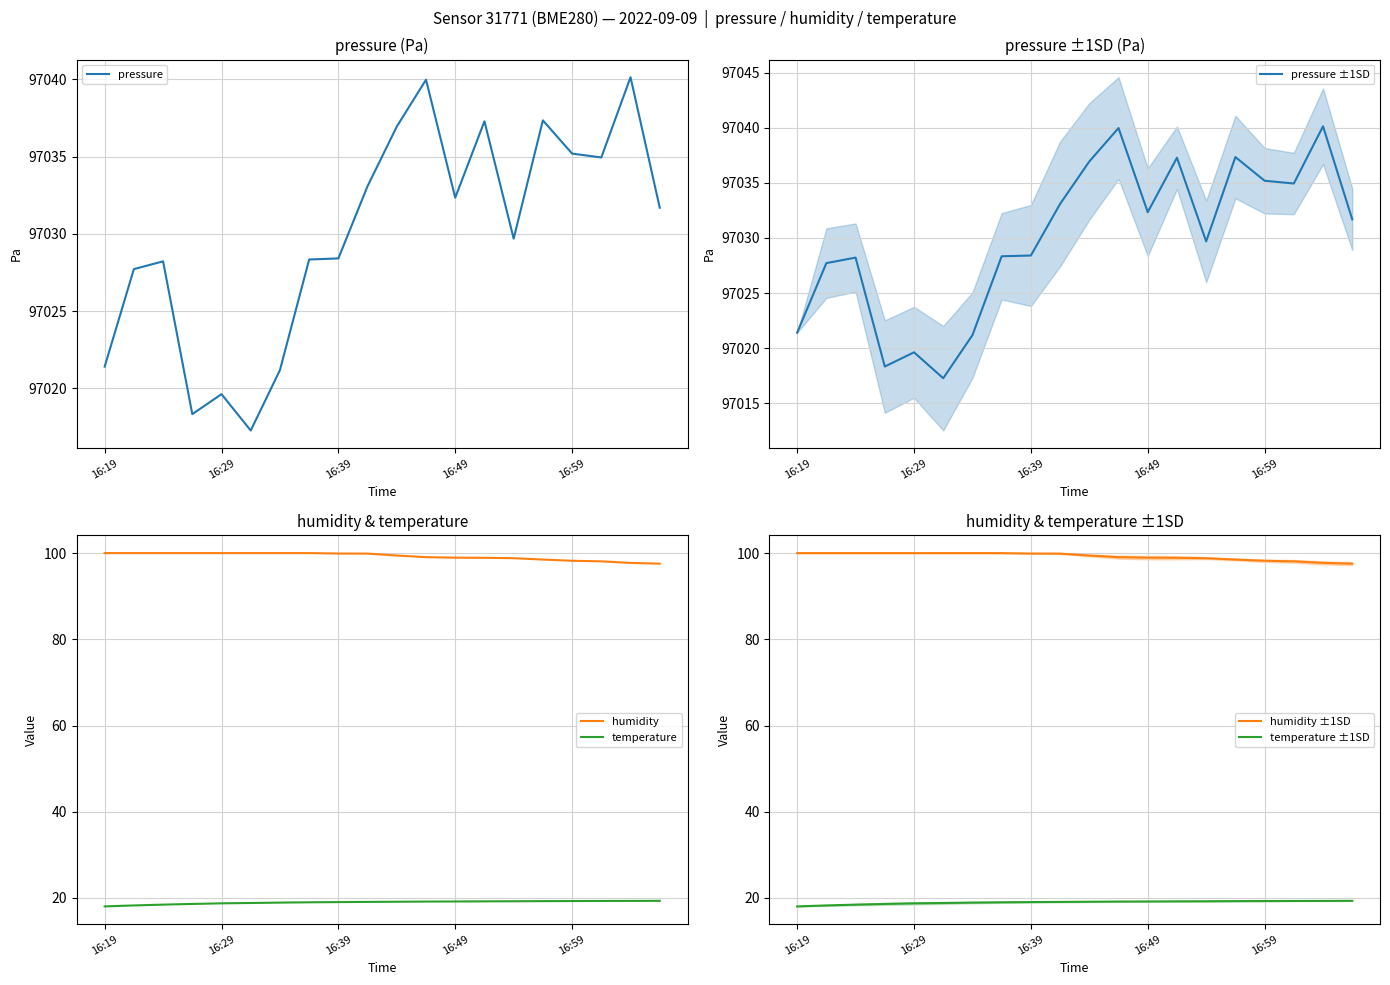

Is it true that pressure equals 34818.2 at 16:29?

False